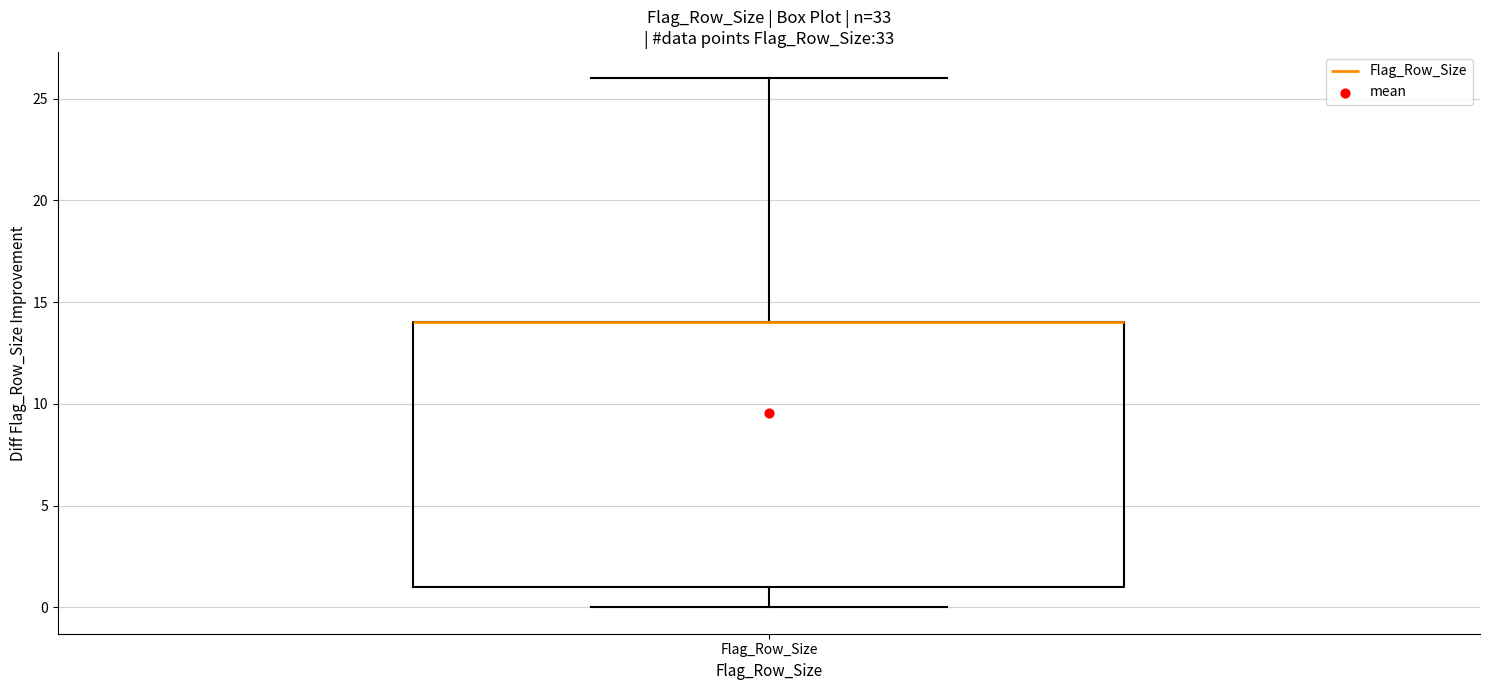

Transcribe this box plot: give where the median line is, the range the box spans, and where the two whiskers end, as read against the y-axis. The values are not printed on the chart, so give them approximately, as read against the axis.

median 14 (drawn on the box's upper edge), box 1 to 14, whiskers 0 to 26